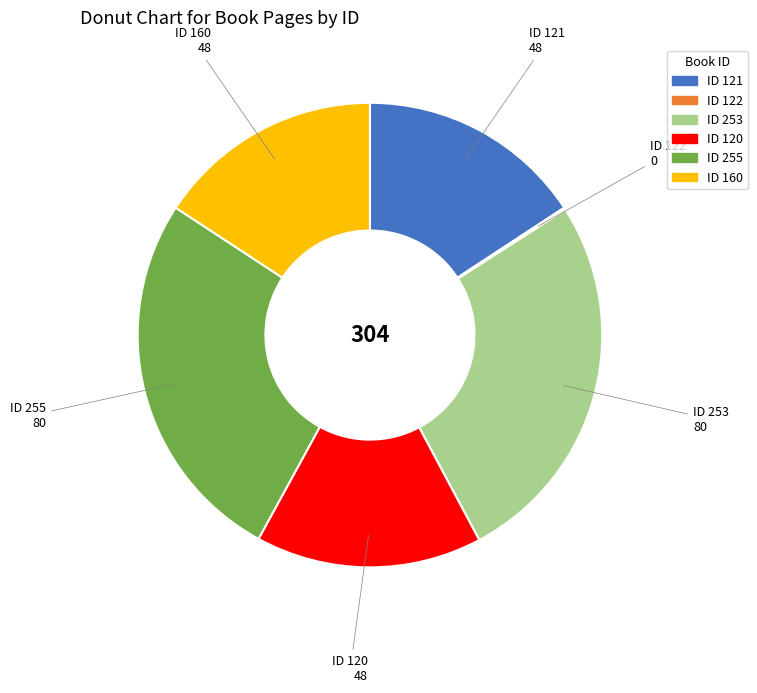

Does any single category account for the majority?

No